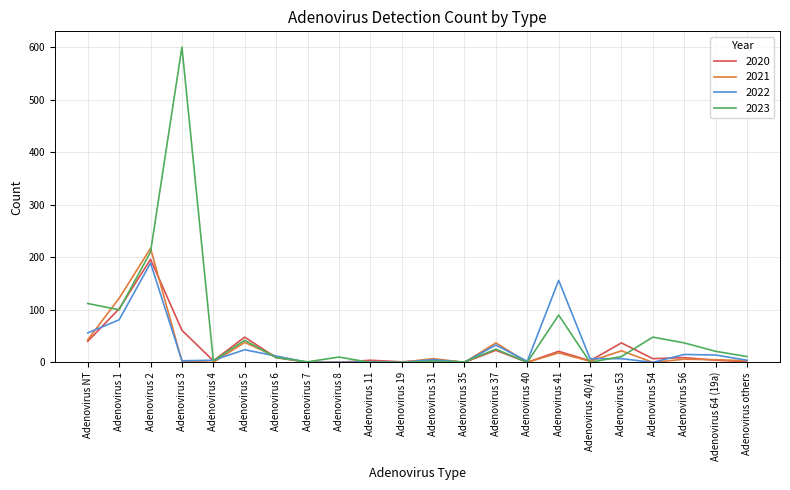

The value of 2022 at Adenovirus 8 is -126. True or false?

False